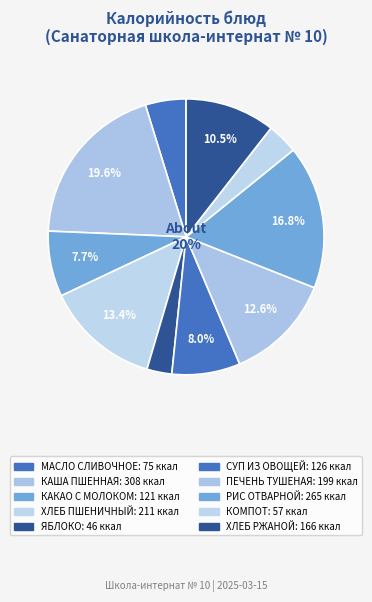

What is the ratio of the value at КАКАО С МОЛОКОМ to the value at КАША ПШЕННАЯ?

0.4